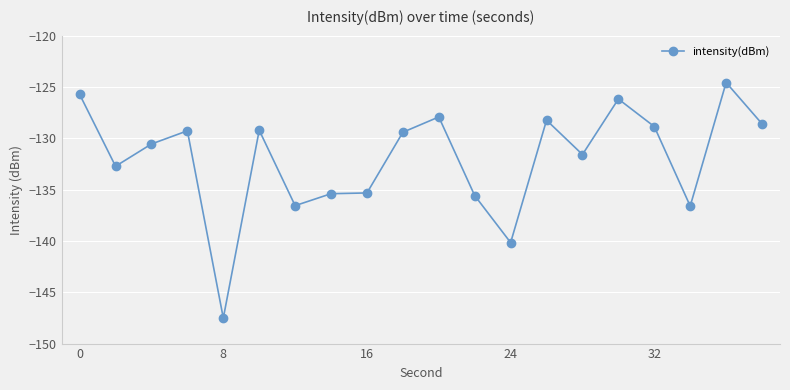

True or false: there are more than 2 points higher than both neighbors.

True